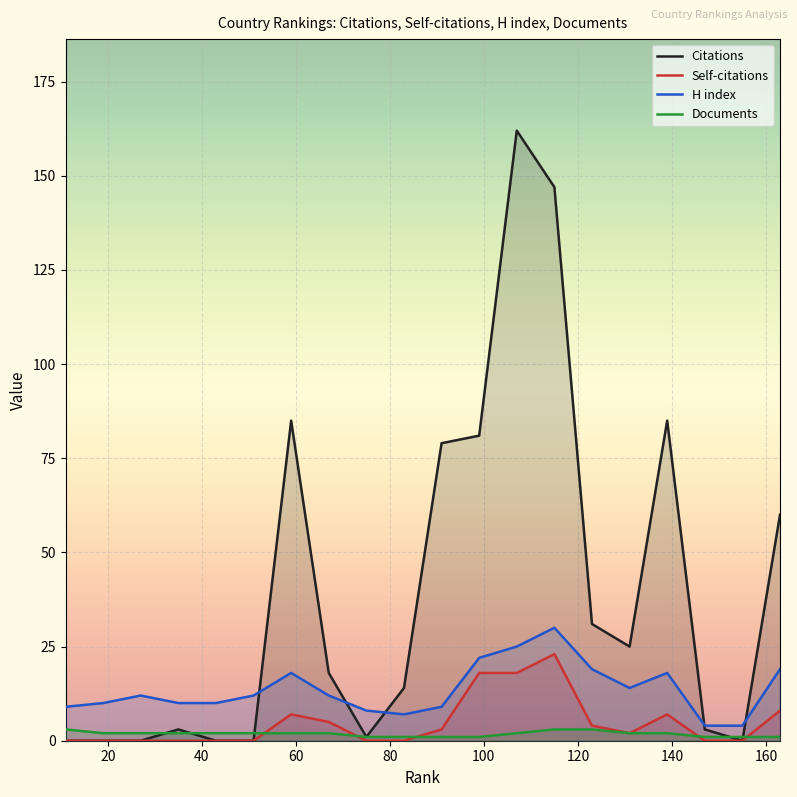

What value does the H index series have at 107, to the nearest 10?

20